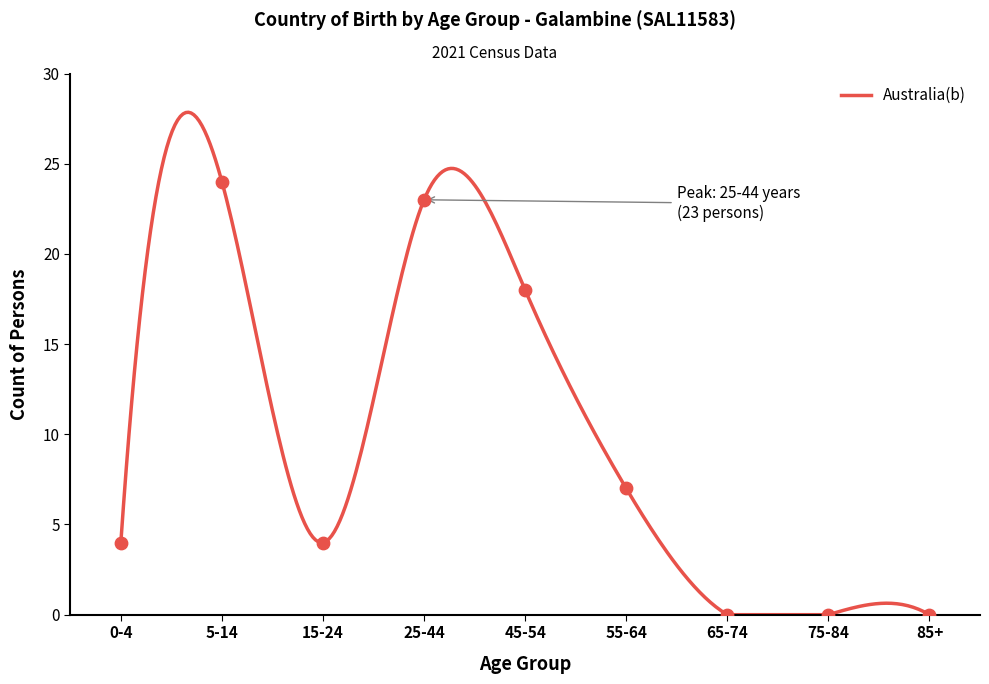

What is the change in value from 0-4 to 75-84?

-4